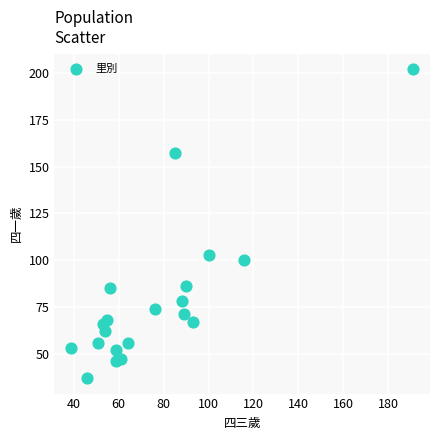

What Y value in the scatter plot is closest to 119?

103